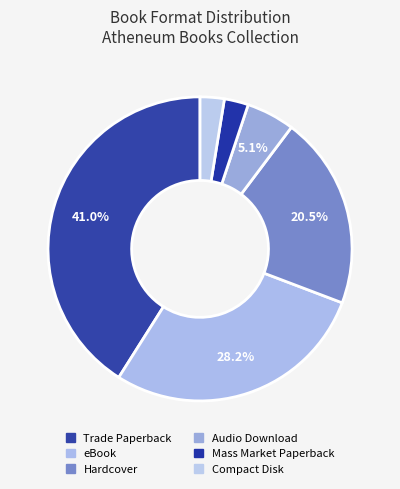

To the nearest percent, what is the combined percentage of Compact Disk and Hardcover?

23%